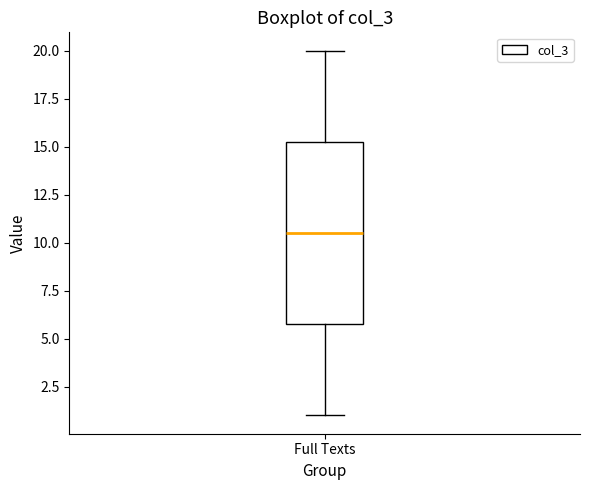

Where does the upper whisker of the box for Full Texts end on the y-axis? The values are not printed on the chart, so give them approximately, as read against the axis.

20.0